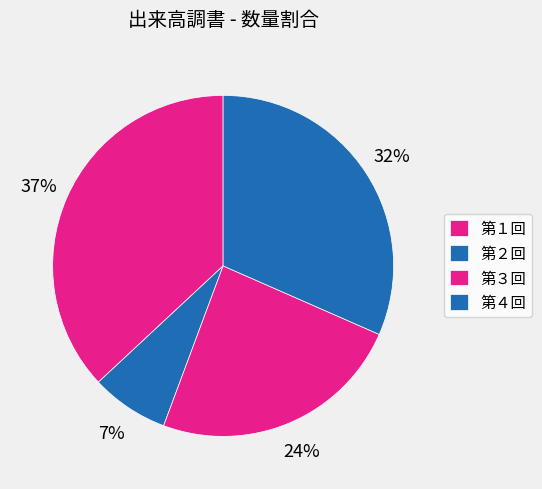

What is the total percentage of 第３回 and 第２回?

31.5%